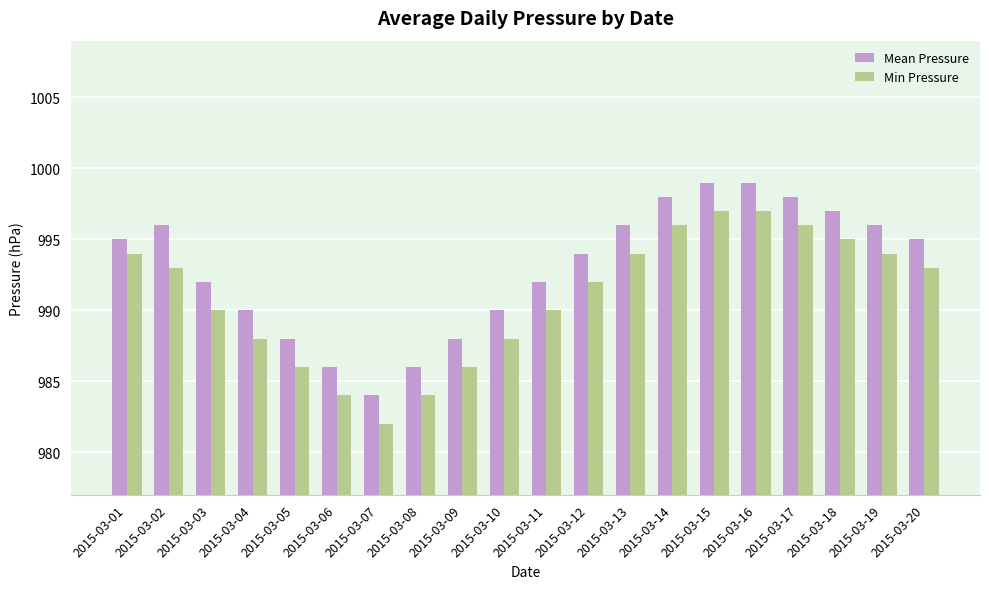

The Mean Pressure series shows 525 at 2015-03-13. True or false?

False